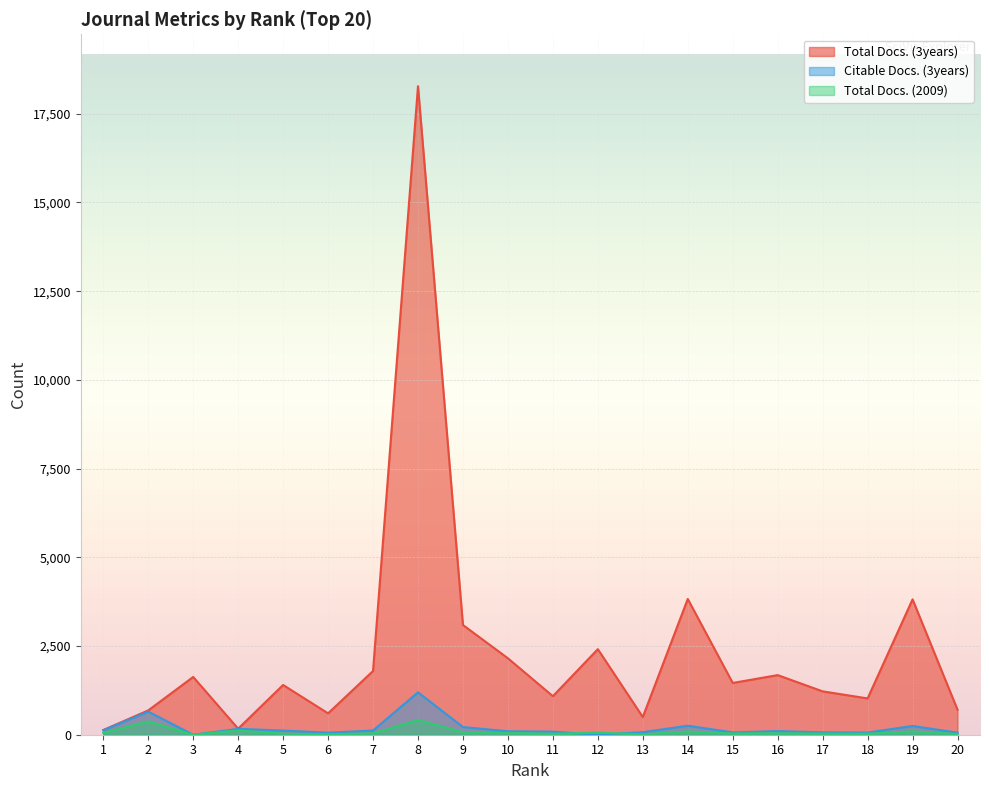

List the labels in order of Citable Docs. (3years) value, largest first.

8, 2, 14, 19, 9, 4, 1, 5, 7, 16, 10, 11, 13, 17, 15, 18, 20, 6, 3, 12